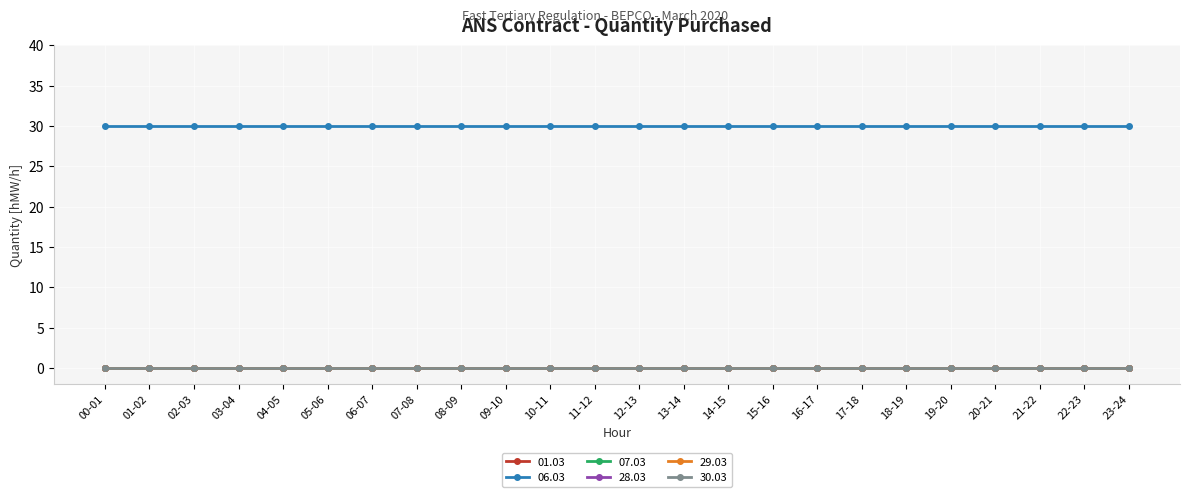

What is the label of the 21st point from the right?

03-04